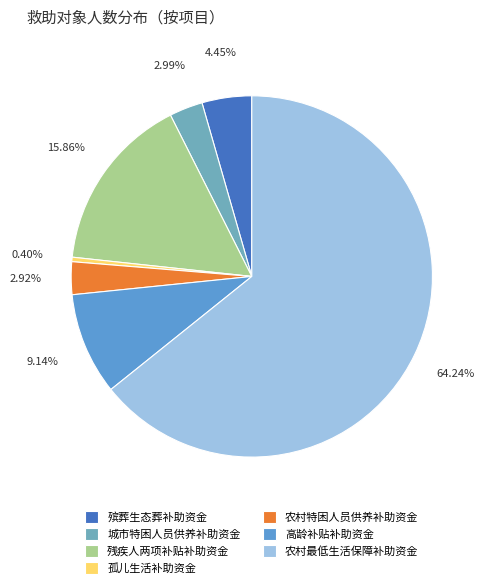

How many segments does this pie chart have?

7